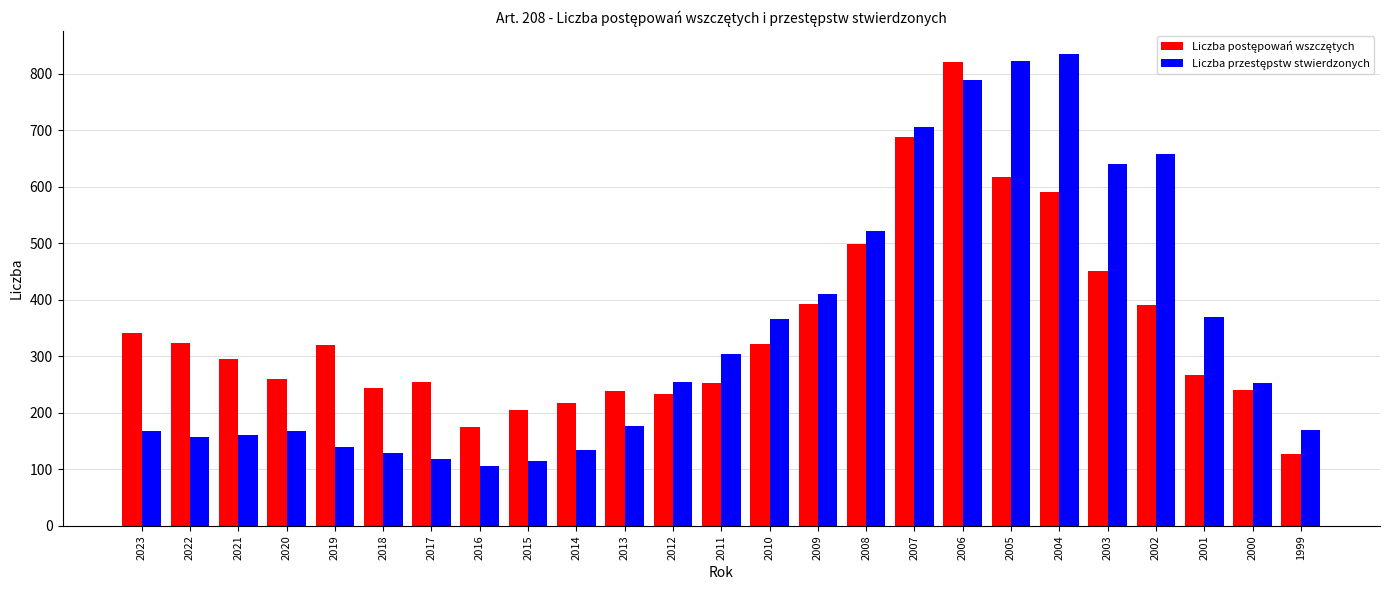

At how many categories does at least one series exceed 330?

11